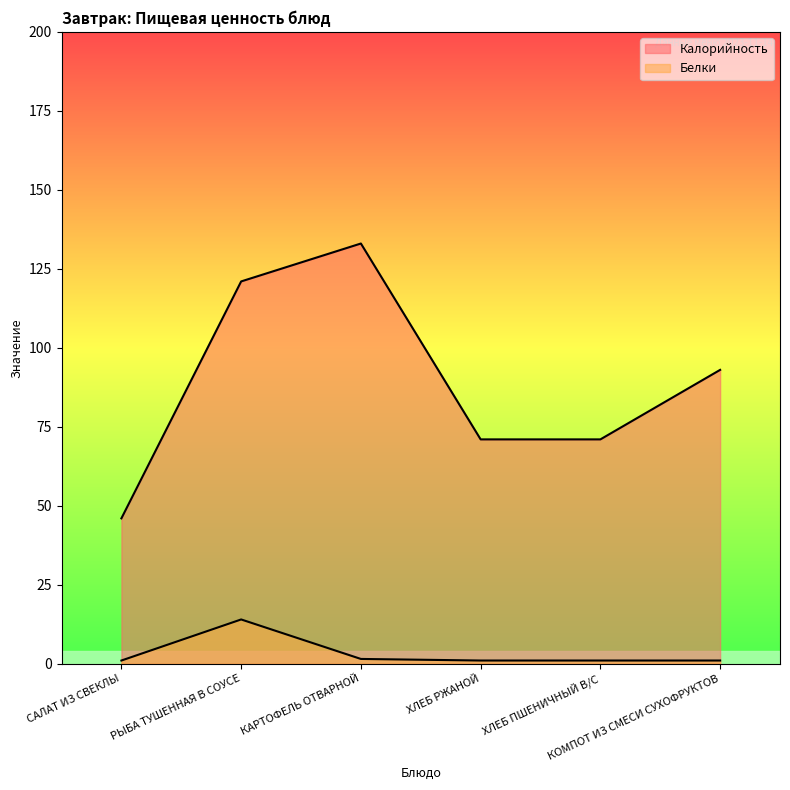

Which category has the lowest value in the Белки series?

САЛАТ ИЗ СВЕКЛЫ